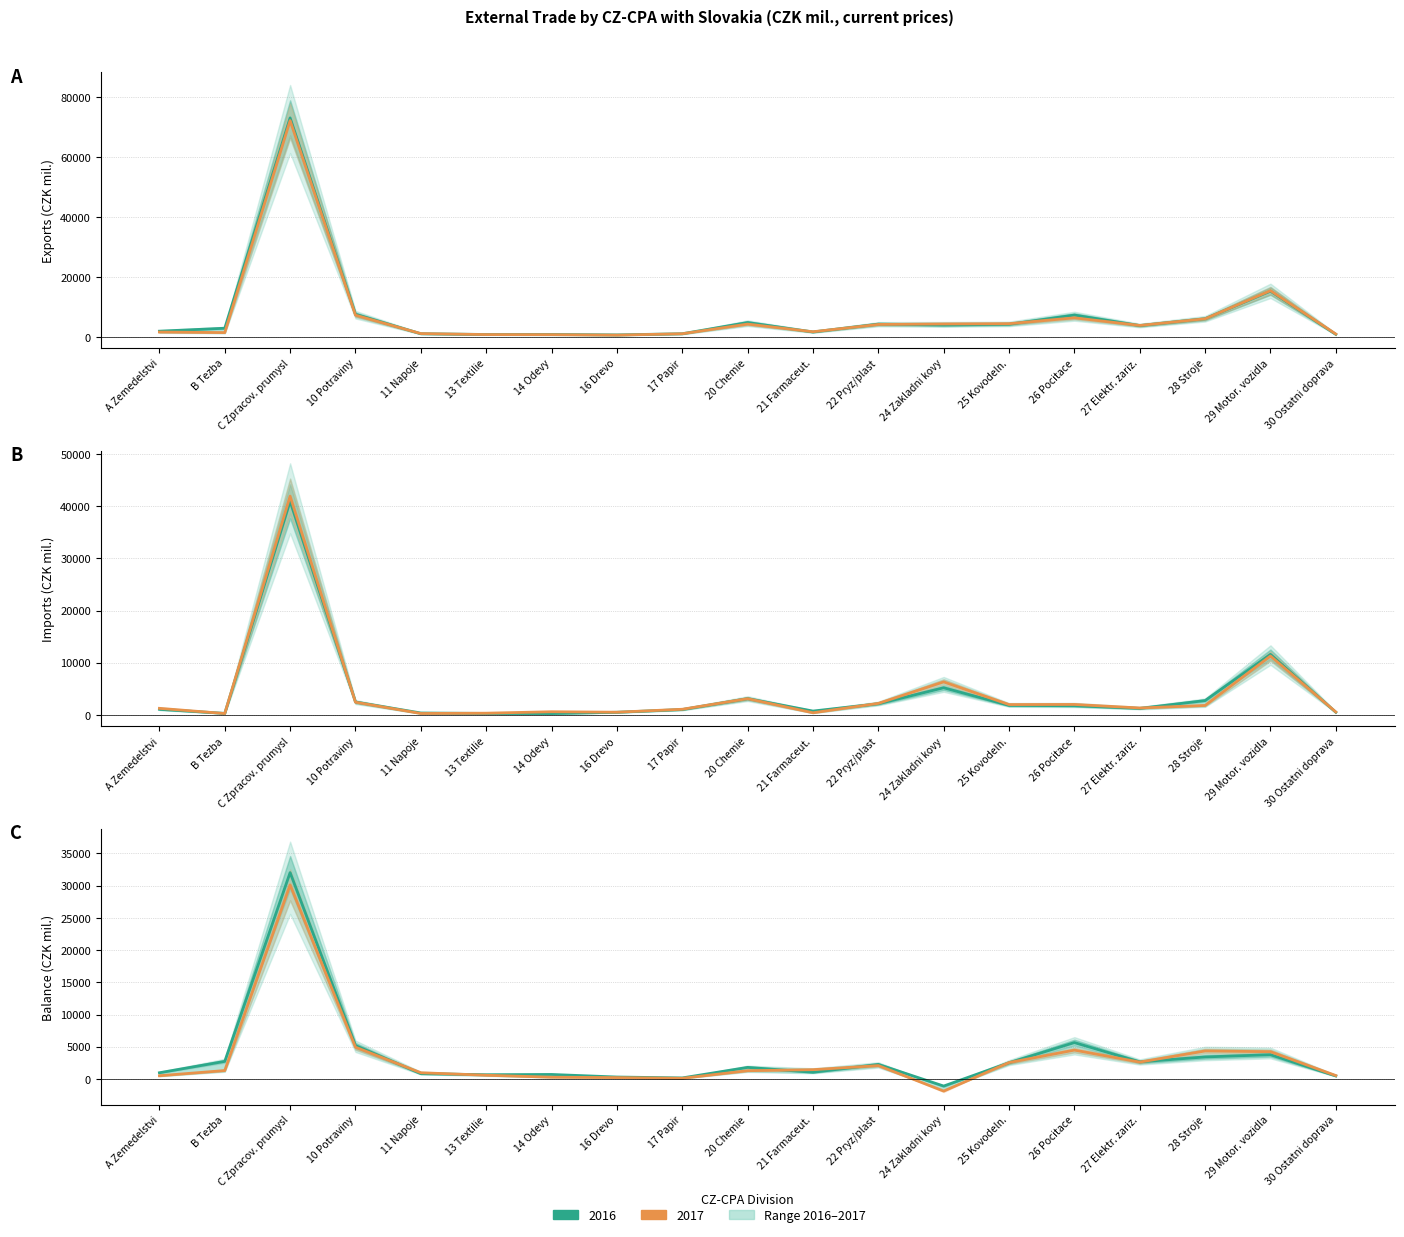

What position from the left is 11 Napoje?

5